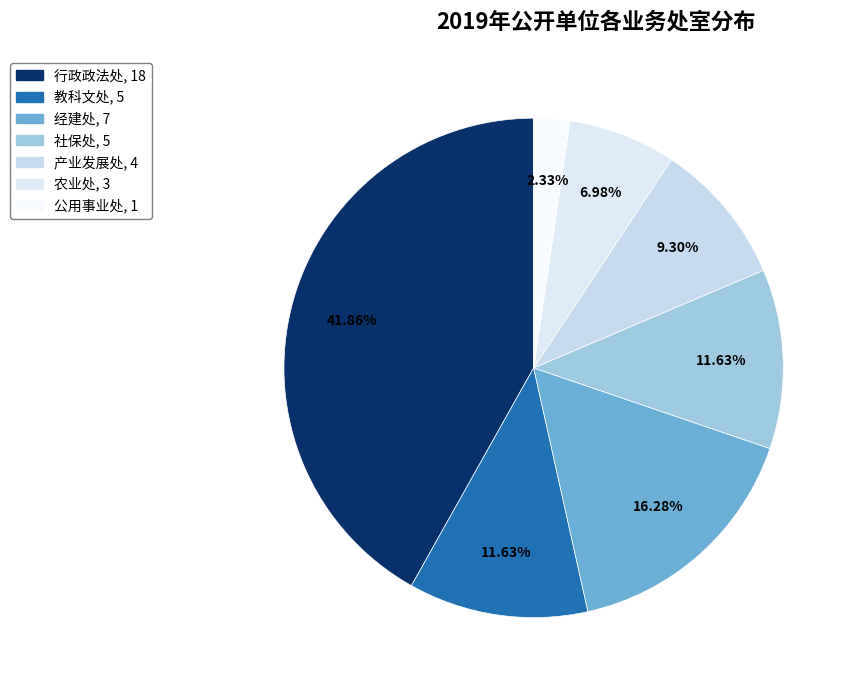

How many slices are in this pie chart?

7